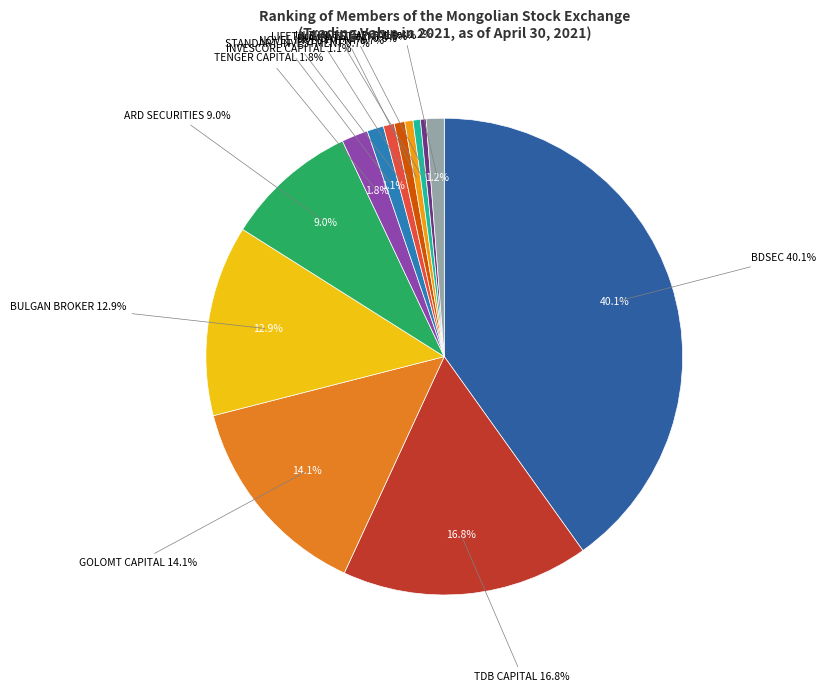

Which slice is the smallest?

MASDAQ